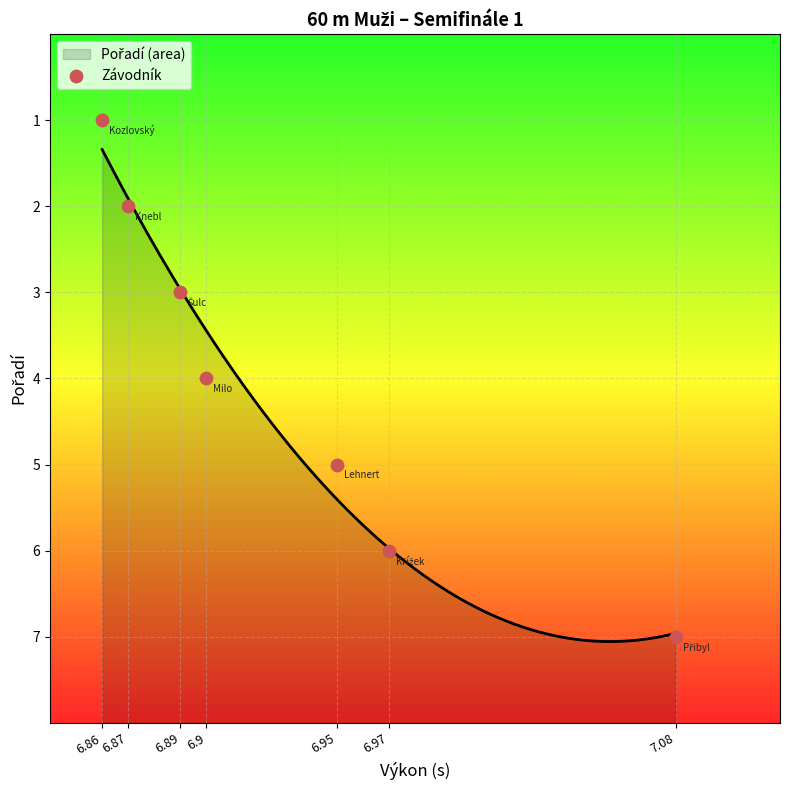

Between 6.95 and 6.86, which is larger?

6.95